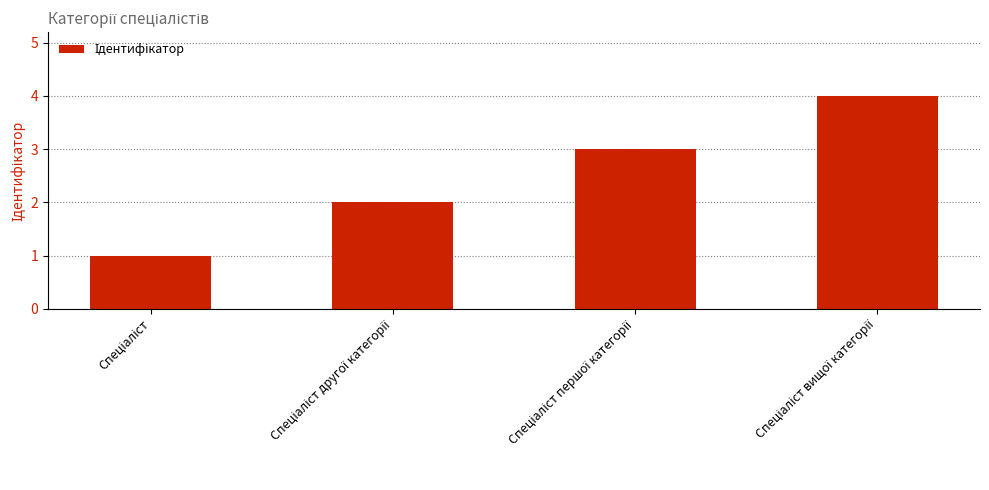

Count the number of categories in the chart.

4